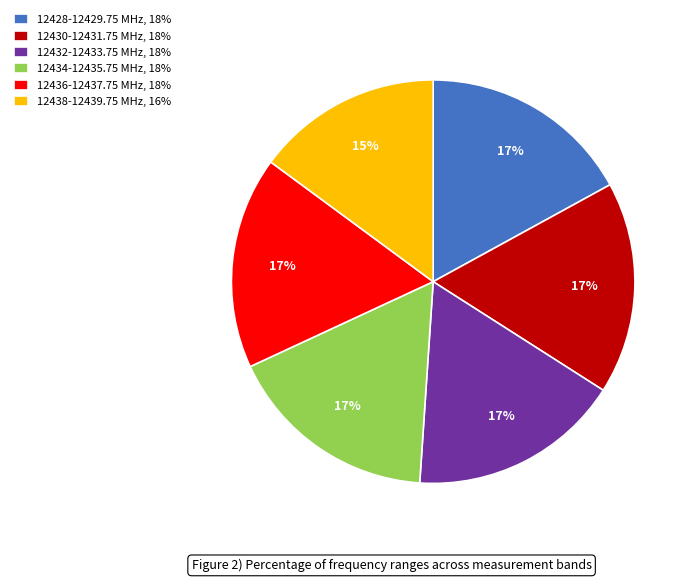

Do 12430-12431.75 MHz, 18% and 12438-12439.75 MHz, 16% together represent more than half of the pie?

No